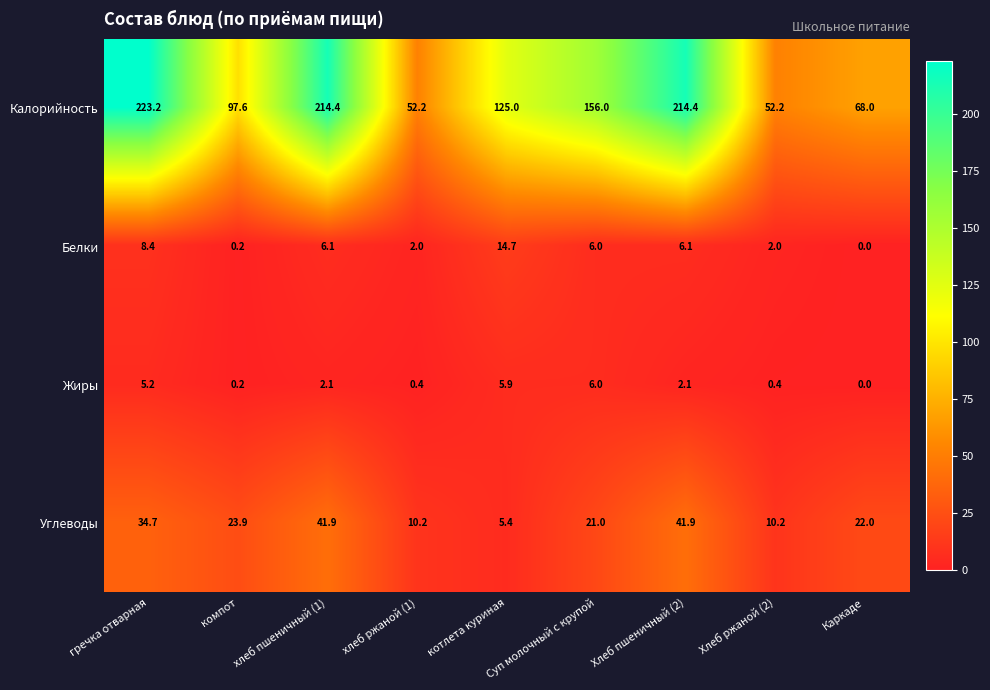

What is the approximate value of Жиры at Хлеб пшеничный (2)?

2.1